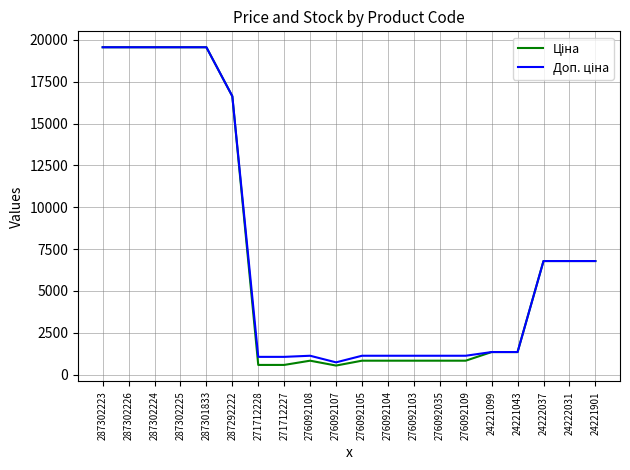

What is the total value across all series at 287301833?

39129.8